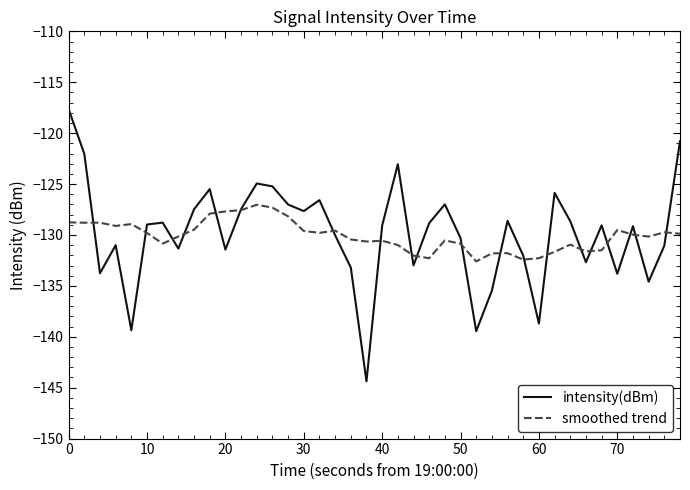

List the series in order of their peak value, lowest first.

smoothed trend, intensity(dBm)